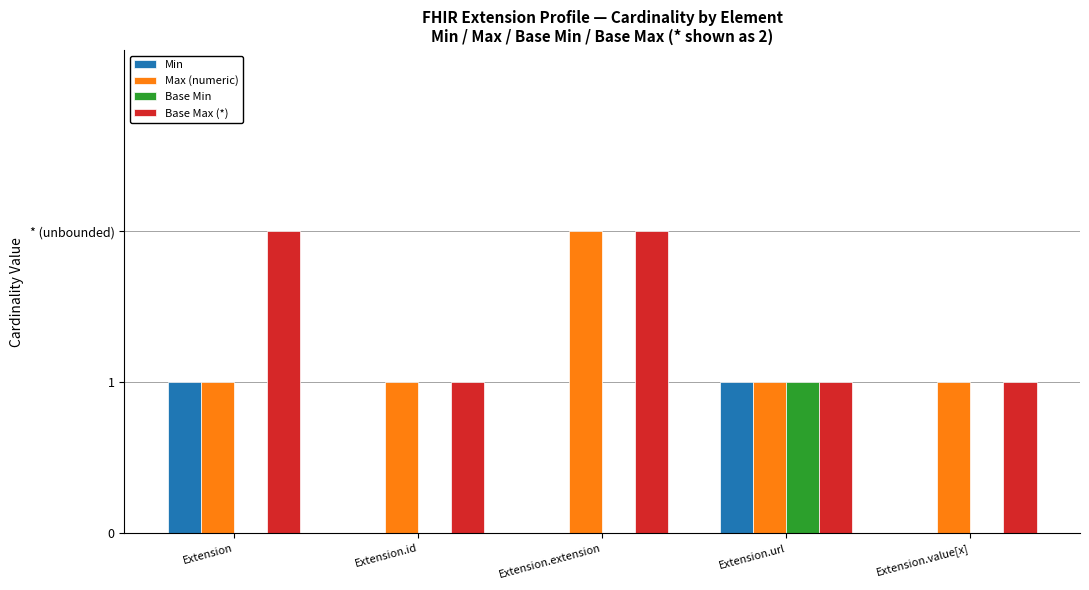

What is the label of the 4th bar from the left?

Extension.url